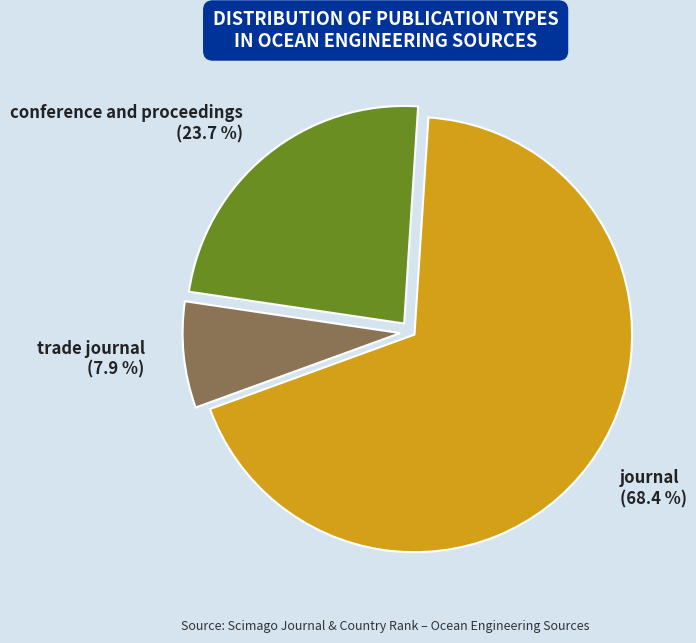

What is the total percentage of conference and proceedings and journal?

92.1%